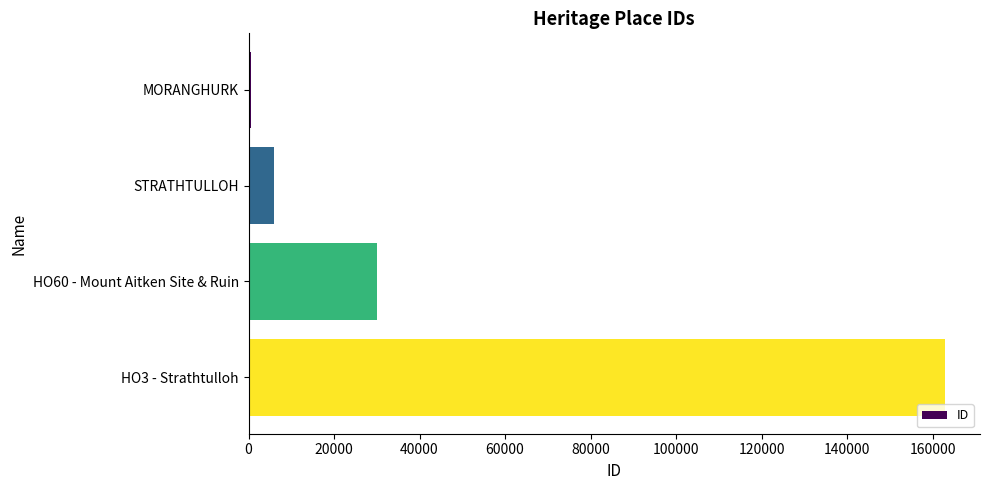

Reading top to bottom, transcribe all the data shown in this chart.

651	6050	30057	162929